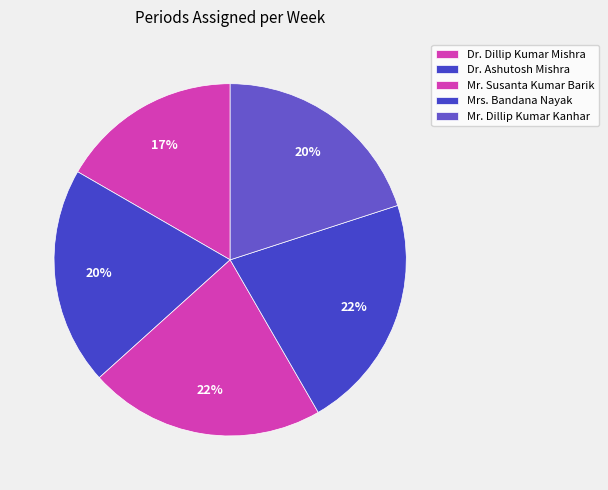

How many segments does this pie chart have?

5